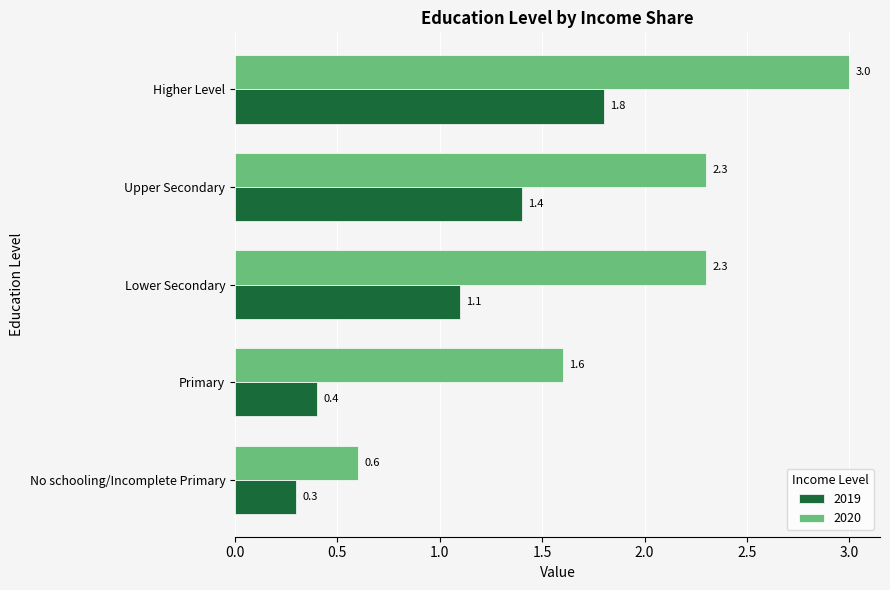

Is it true that 2019 equals 1.1 at Lower Secondary?

True